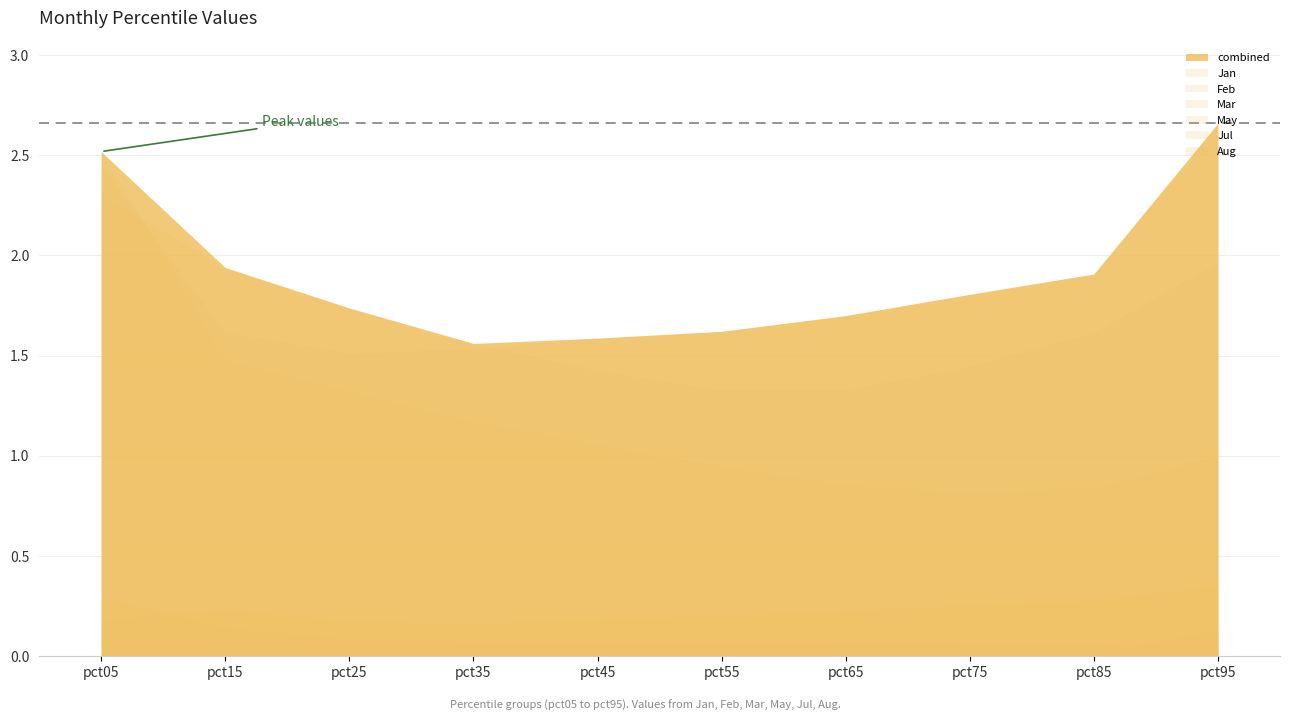

True or false: Aug and Feb intersect in this chart.

False